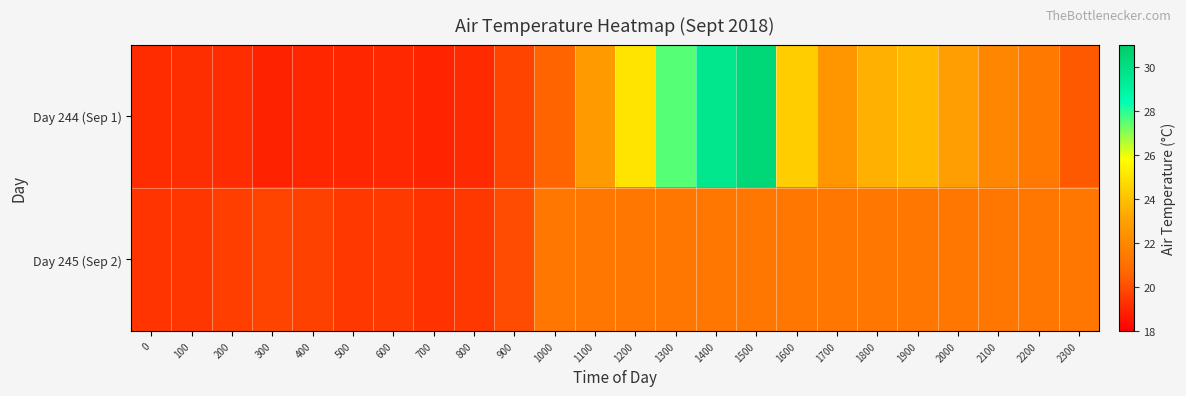

List the series in order of their peak value, lowest first.

Day 245 (Sep 2), Day 244 (Sep 1)